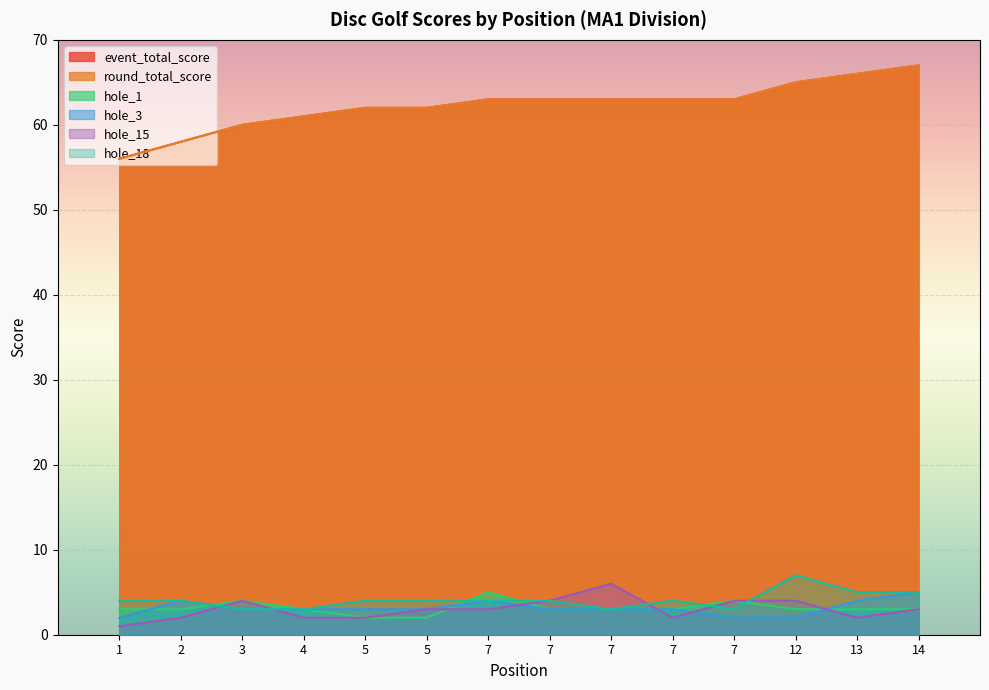

Reading left to right, list all the values displayed in this chart.

event_total_score: 56	58	60	61	62	62	63	63	63	63	63	65	66	67
round_total_score: 56	58	60	61	62	62	63	63	63	63	63	65	66	67
hole_1: 3	3	4	3	2	2	5	3	3	3	4	3	3	3
hole_3: 2	4	3	3	3	3	4	3	3	3	2	2	4	5
hole_15: 1	2	4	2	2	3	3	4	6	2	4	4	2	3
hole_18: 4	4	3	3	4	4	4	4	3	4	3	7	5	5